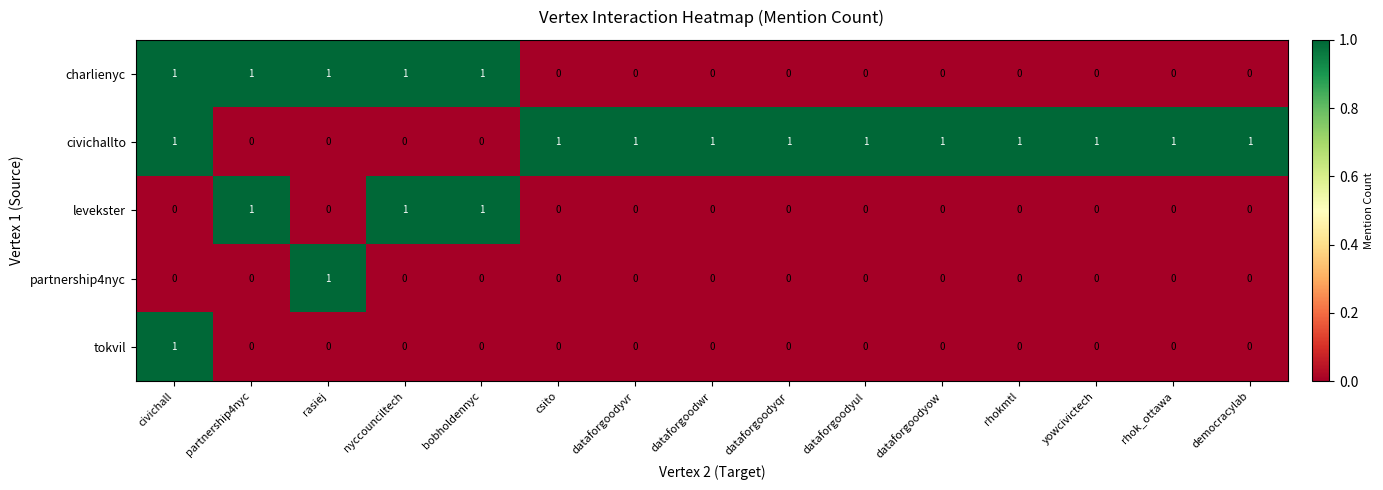

True or false: charlienyc has a value of 0 at rhok_ottawa.

True